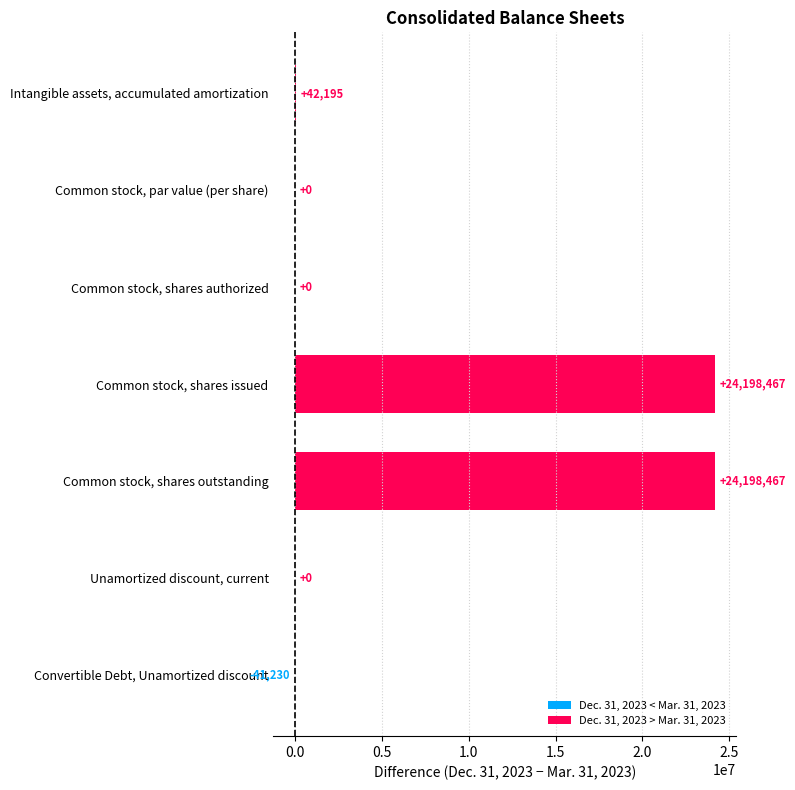

Count the number of categories in the chart.

7